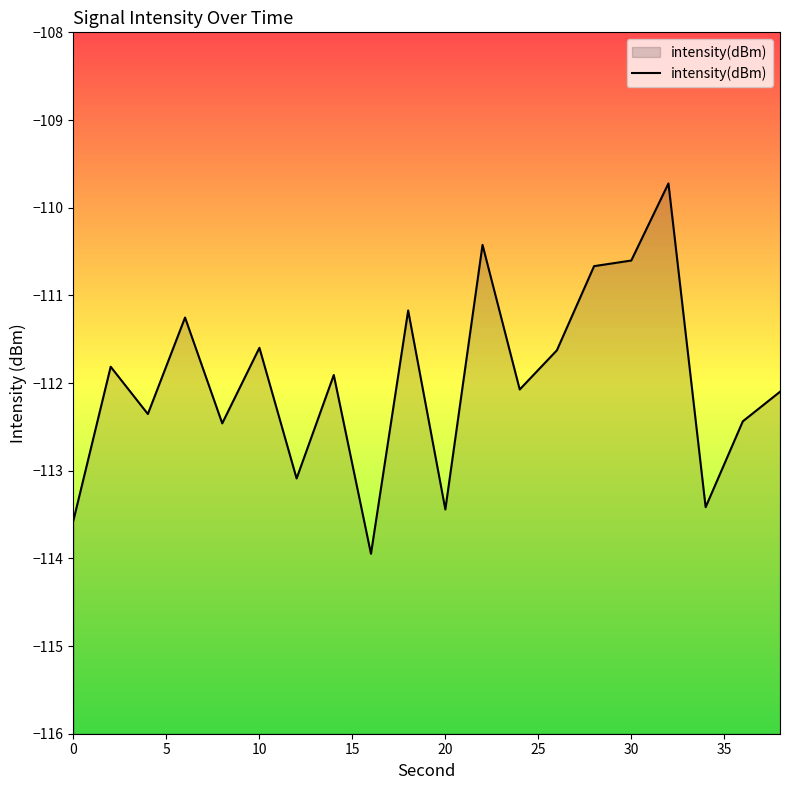

What is the difference between the maximum and minimum values?

4.2